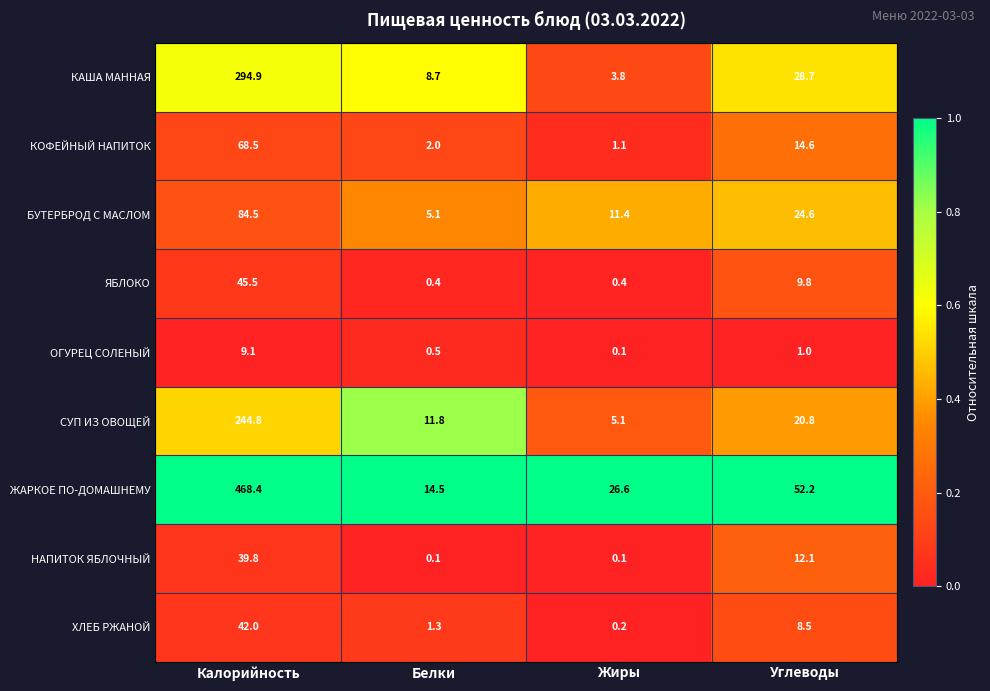

What is the total value across all series at Белки?

44.4